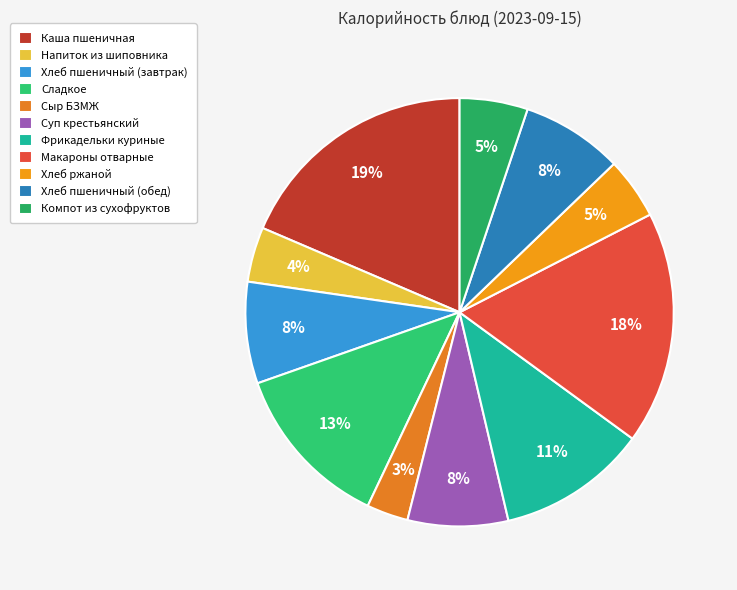

Count the number of slices in the pie.

11